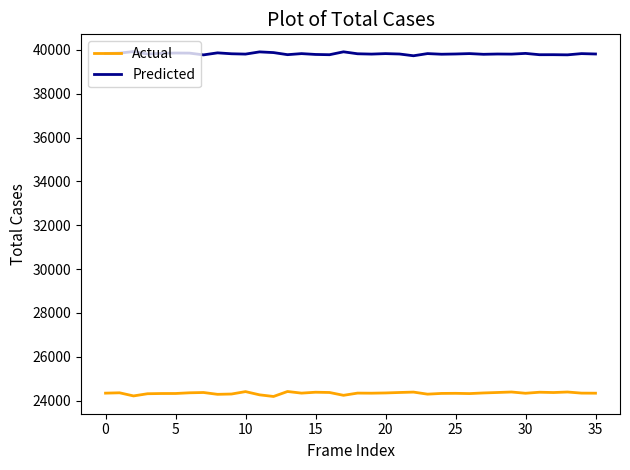

Which series has the largest total across all categories?

Predicted